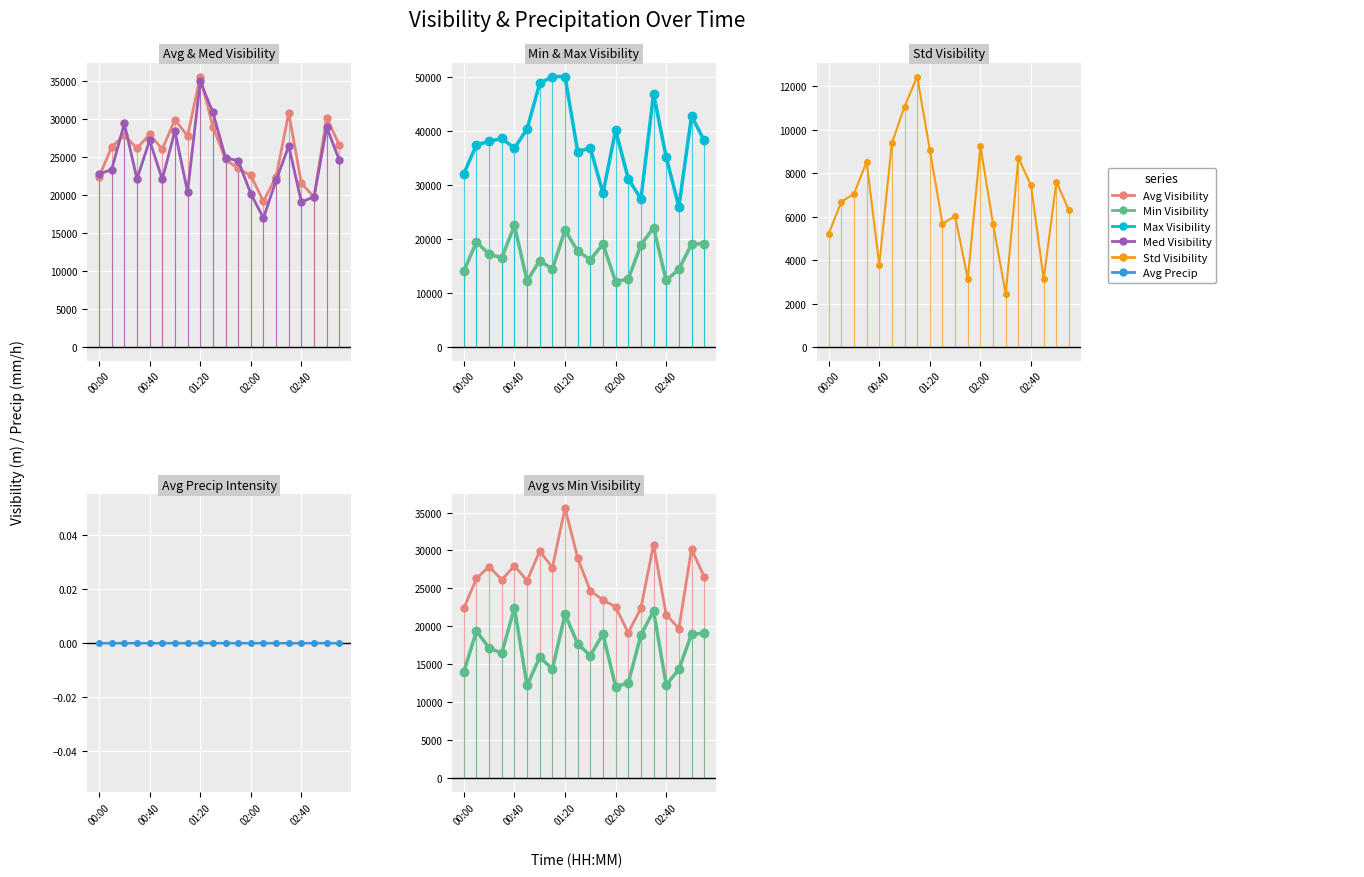

Reading left to right, extract all data points from this chart.

avg(Visibility (m)): 22404	26323	27889	26139	27998	26022	29930	27759	35596	29018	24680	23498	22573	19169	22429	30780	21546	19734	30201	26553
med(Visibility (m)): 22773	23342	29424	22118	27184	22072	28436	20398	34960	30893	24916	24502	20182	16974	21940	26459	19058	19807	28915	24582
min(Visibility (m)): 14038	19404	17151	16497	22469	12237	15977	14400	21607	17722	16164	19008	12088	12573	18873	22071	12309	14365	18998	19115
max(Visibility (m)): 32046	37401	37995	38553	36755	40312	48735	50000	50000	36129	36792	28446	40070	31115	27363	46784	35077	25924	42695	38215
std(Visibility (m)): 5207	6677	7047	8514	3795	9384	11061	12442	9051	5672	6021	3127	9244	5649	2442	8702	7433	3107	7603	6290
avg(Precip intensity (mm/h)): 0	0	0	0	0	0	0	0	0	0	0	0	0	0	0	0	0	0	0	0